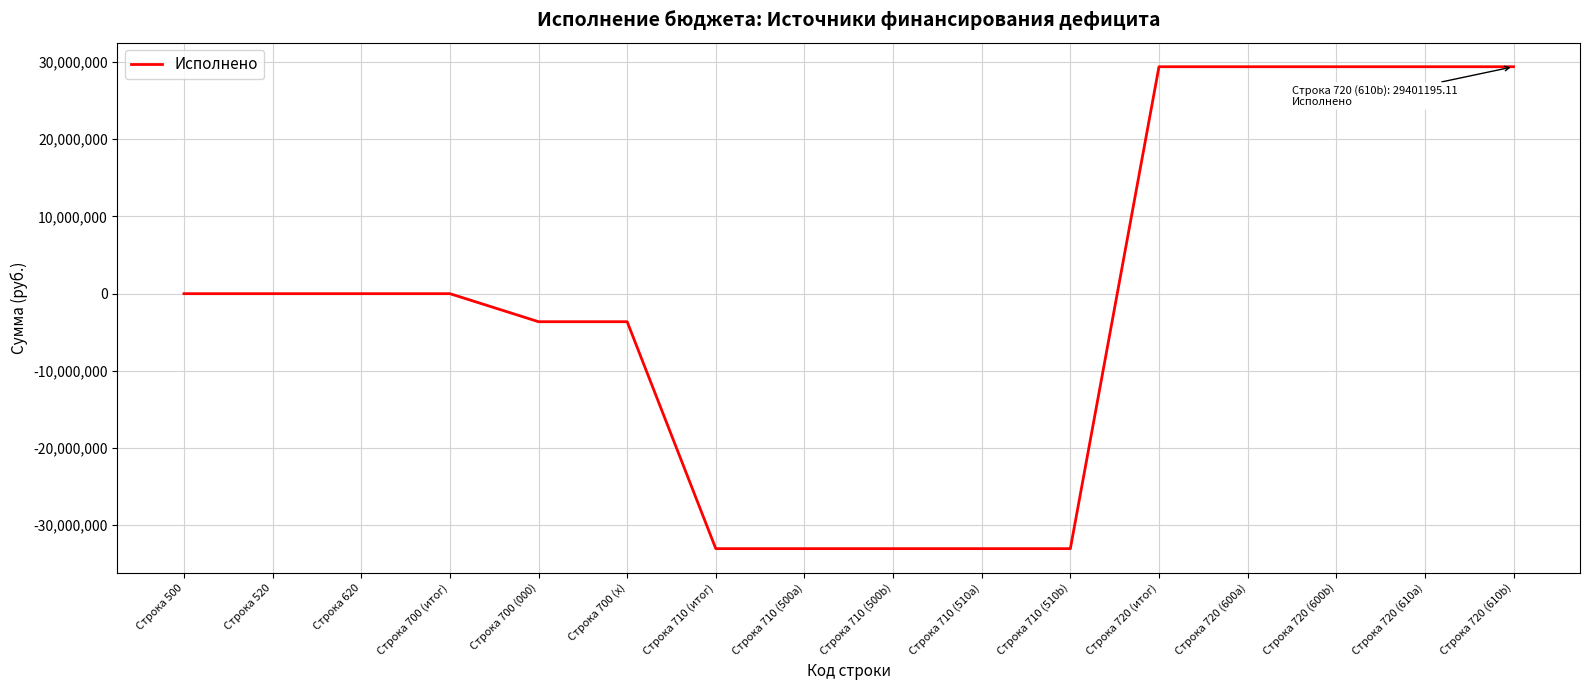

Reading left to right, list all the values displayed in this chart.

0.0	0.0	0.0	0.0	-3632409.3	-3632409.3	-33033604.4	-33033604.4	-33033604.4	-33033604.4	-33033604.4	29401195.1	29401195.1	29401195.1	29401195.1	29401195.1